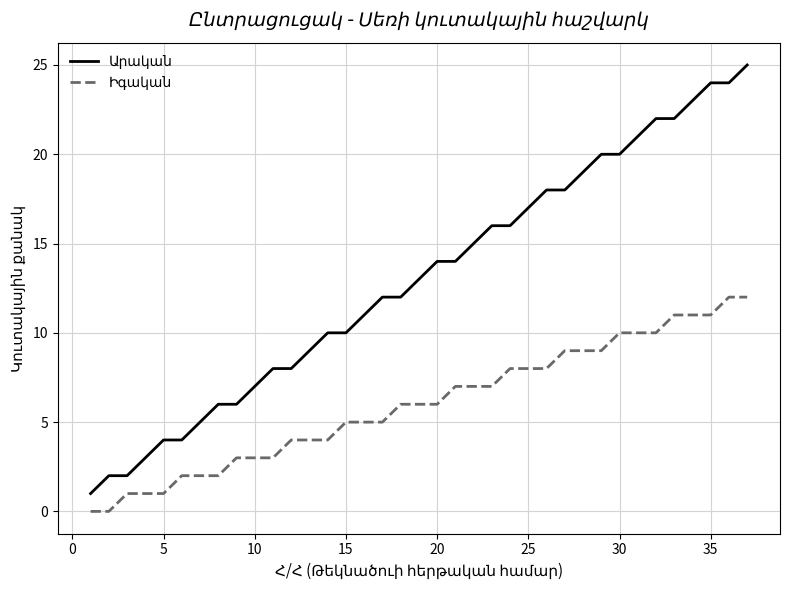

True or false: Արական and Իգական cross at least once.

False